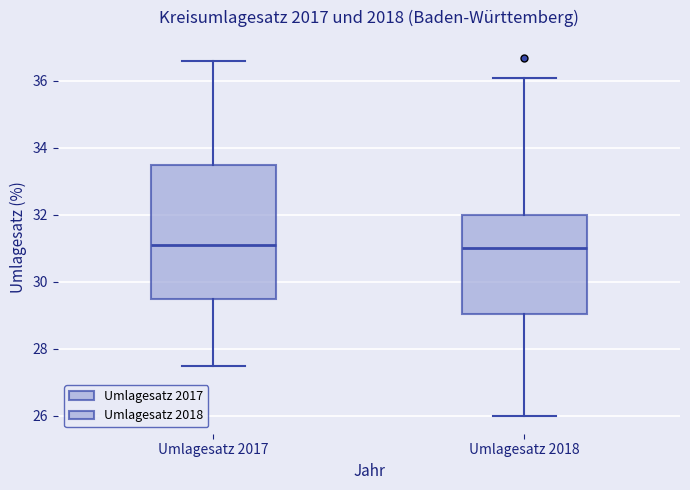

Reading left to right, read every box against the y-axis: the position of its median line, the range the box covers, and the ends of its whiskers. The values are not printed on the chart, so give them approximately, as read against the axis.

Umlagesatz 2017: median 31.2, box 29.6 to 33.6, whiskers 27.6 to 36.6
Umlagesatz 2018: median 31.0, box 29.0 to 32.0, whiskers 26.0 to 36.2